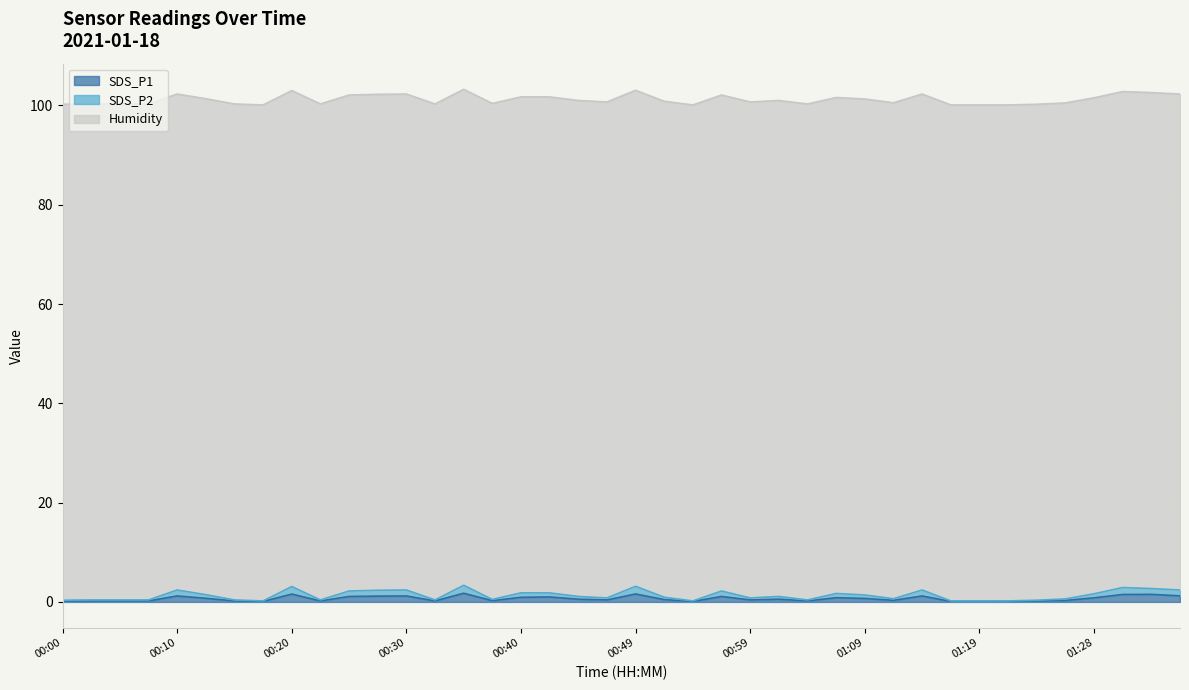

What is the difference between the maximum and minimum values in the SDS_P1 series?

1.6